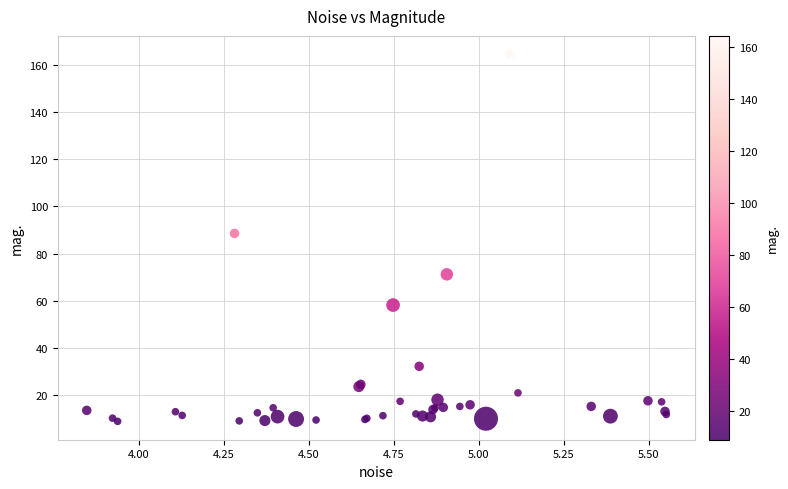

What Y value in the scatter plot is closest to 86?

88.6